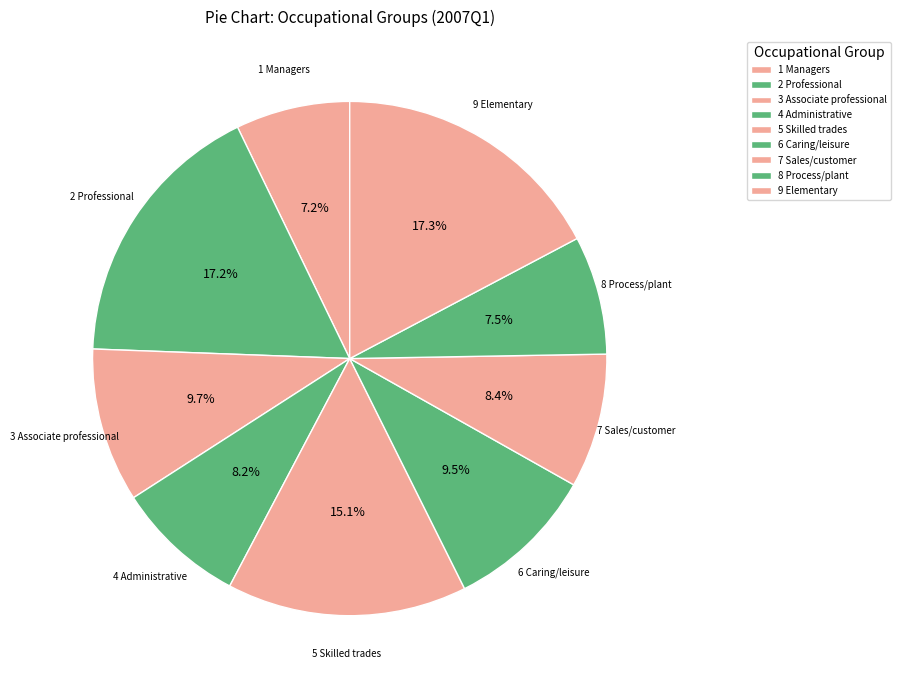

Count the number of slices in the pie.

9